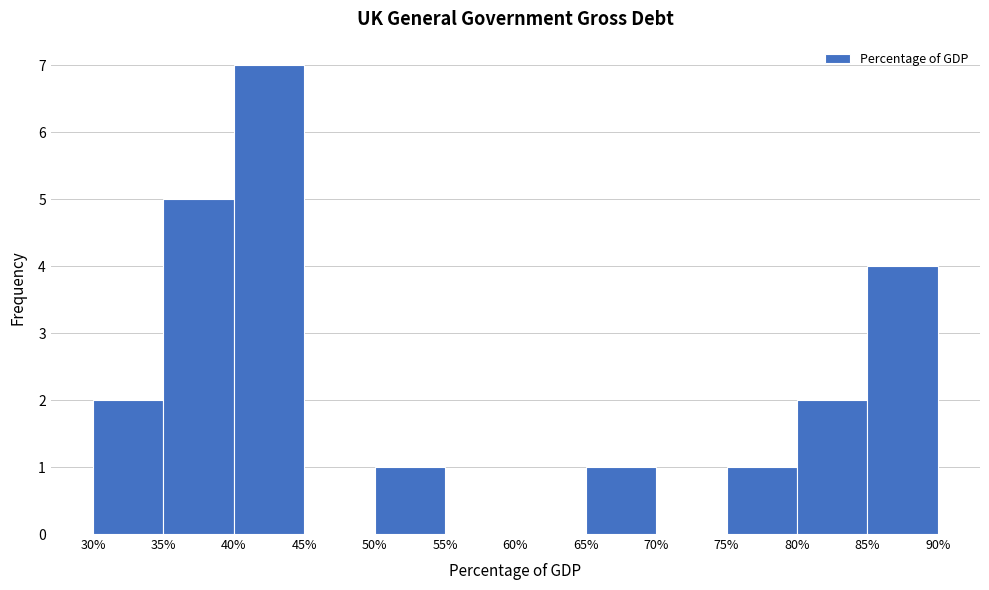

Reading left to right, list every bar in this chart as the range it spans on the x-axis followed by its height. The values are not printed on the chart, so give them approximately, as read against the axis.

30% to 35%: 2
35% to 40%: 5
40% to 45%: 7
45% to 50%: 0
50% to 55%: 1
55% to 60%: 0
60% to 65%: 0
65% to 70%: 1
70% to 75%: 0
75% to 80%: 1
80% to 85%: 2
85% to 90%: 4